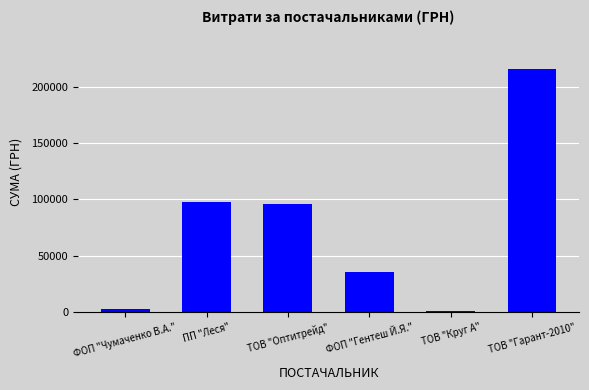

Which has a higher value, ТОВ "Гарант-2010" or ТОВ "Оптитрейд"?

ТОВ "Гарант-2010"